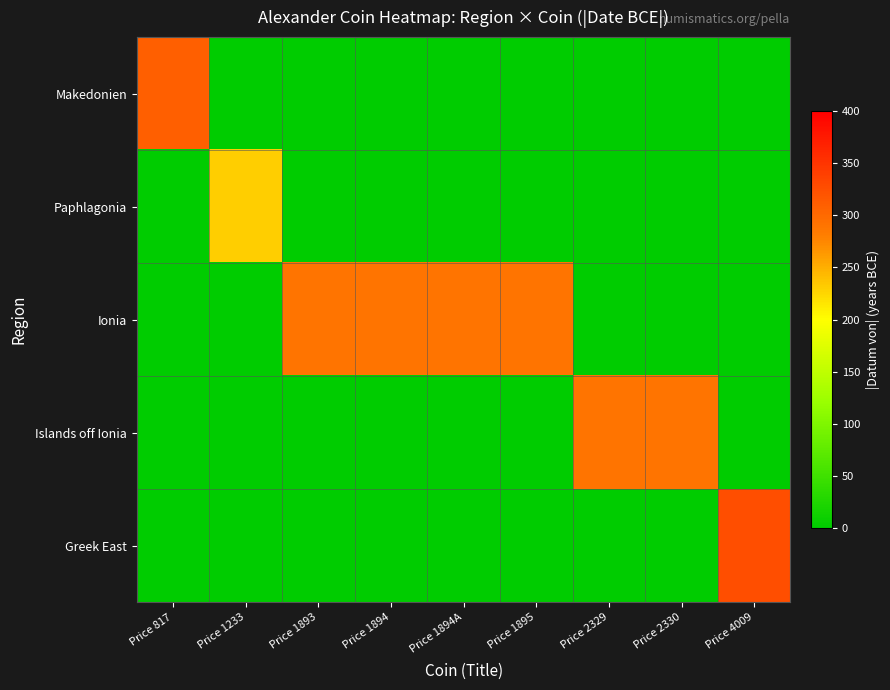

What is the maximum value shown in the chart?

325